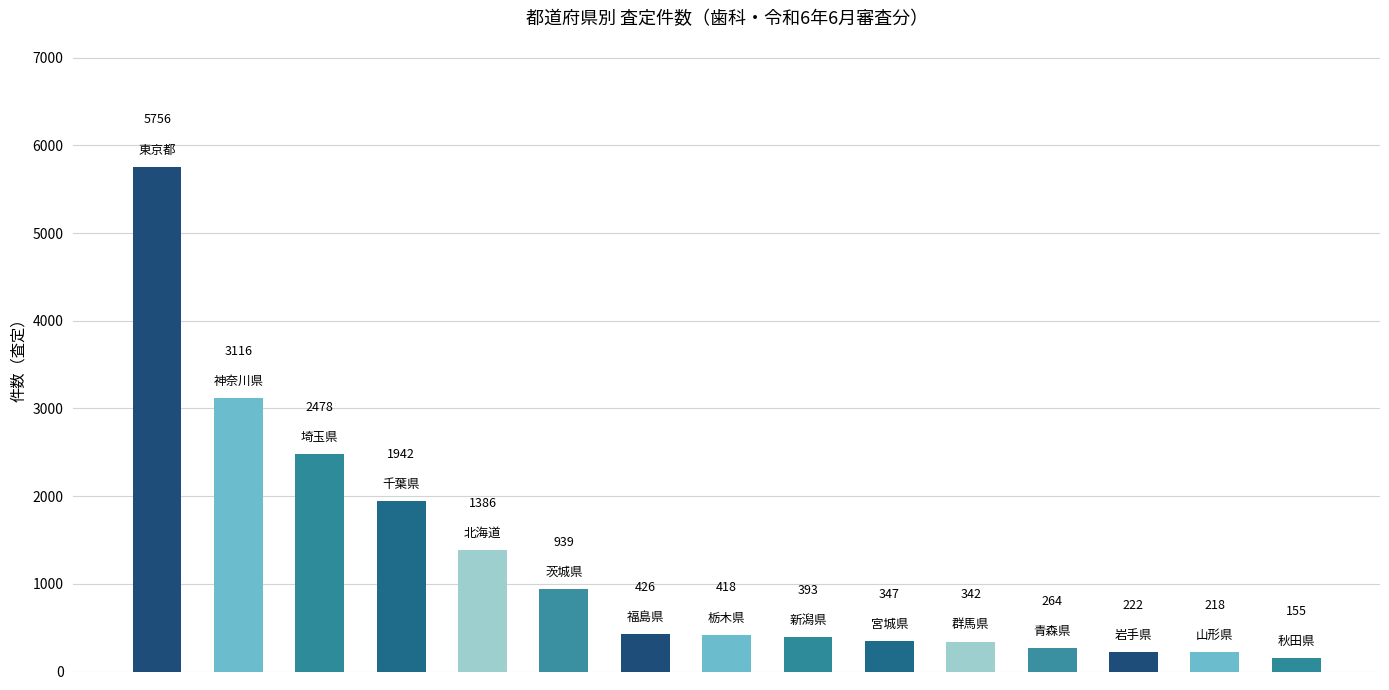

What is the minimum value shown in the chart?

155